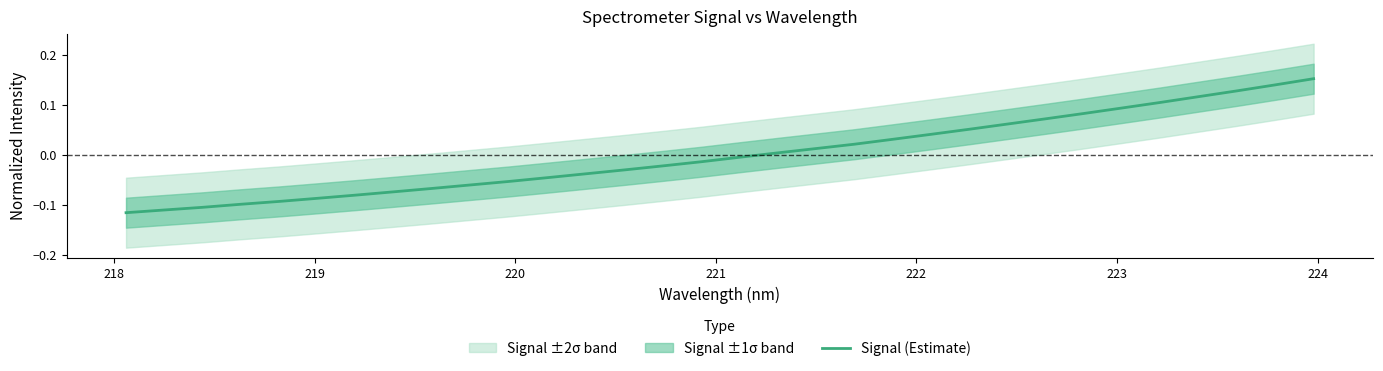

What is the value of the 11th point from the left?

-0.1